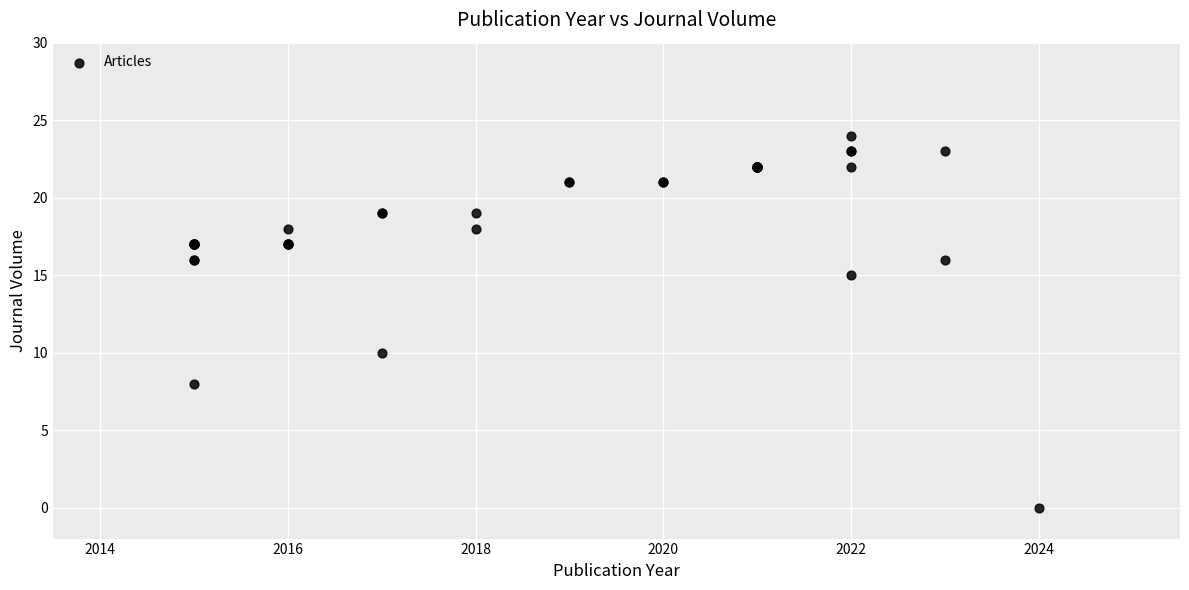

What Y value in the scatter plot is closest to 12?

10